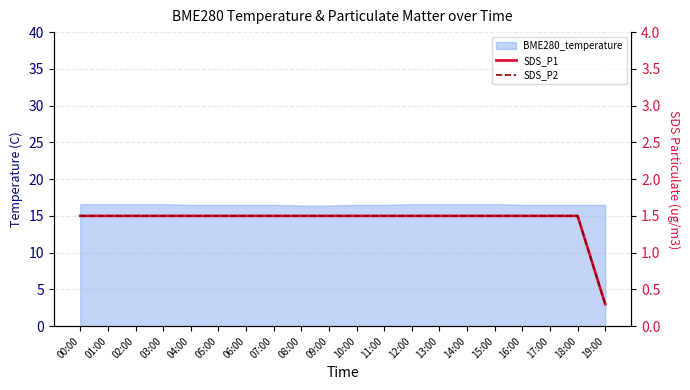

Count the SDS_P2 values in the range 1 to 2.

19